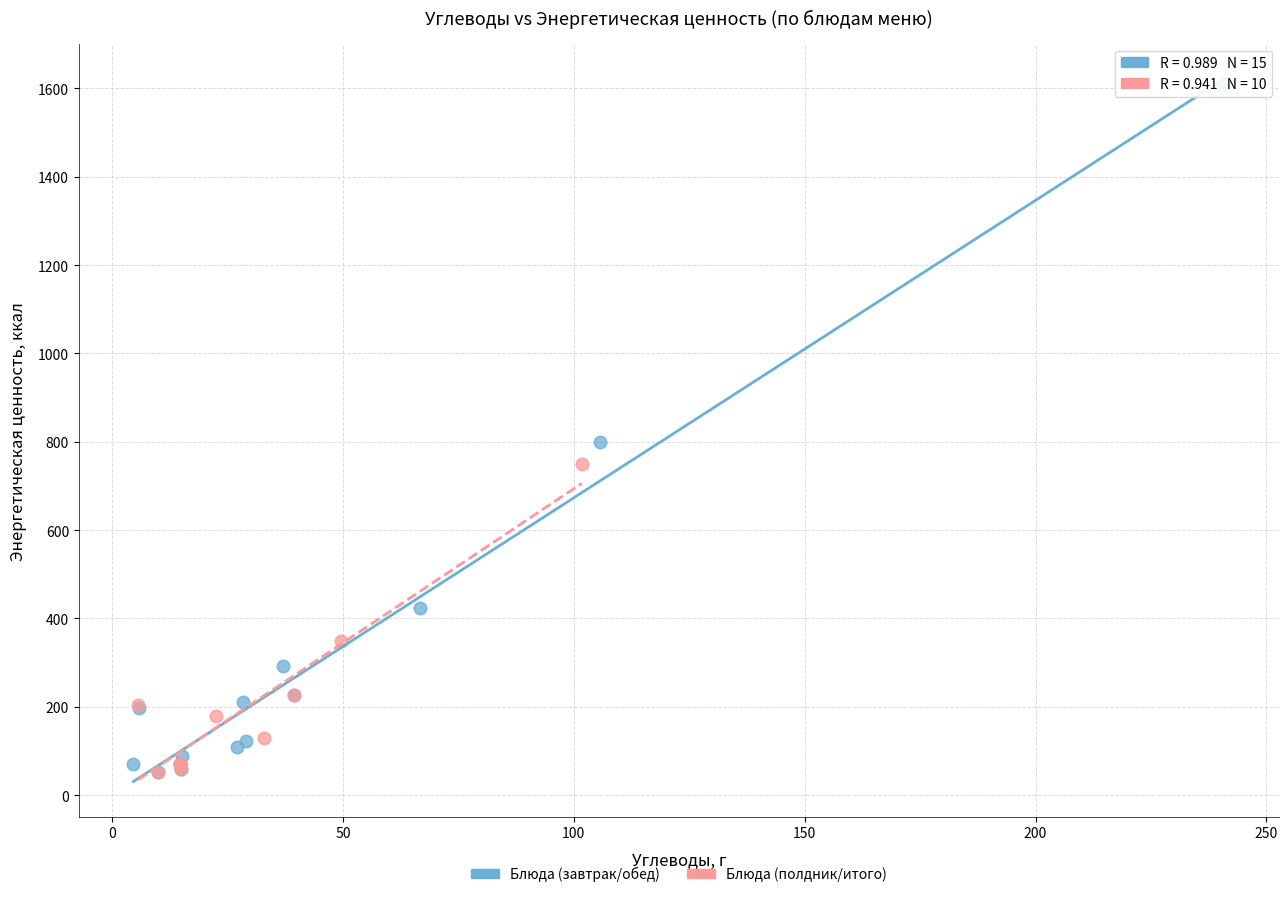

Which series reaches the maximum Y coordinate?

Блюда (завтрак/обед)